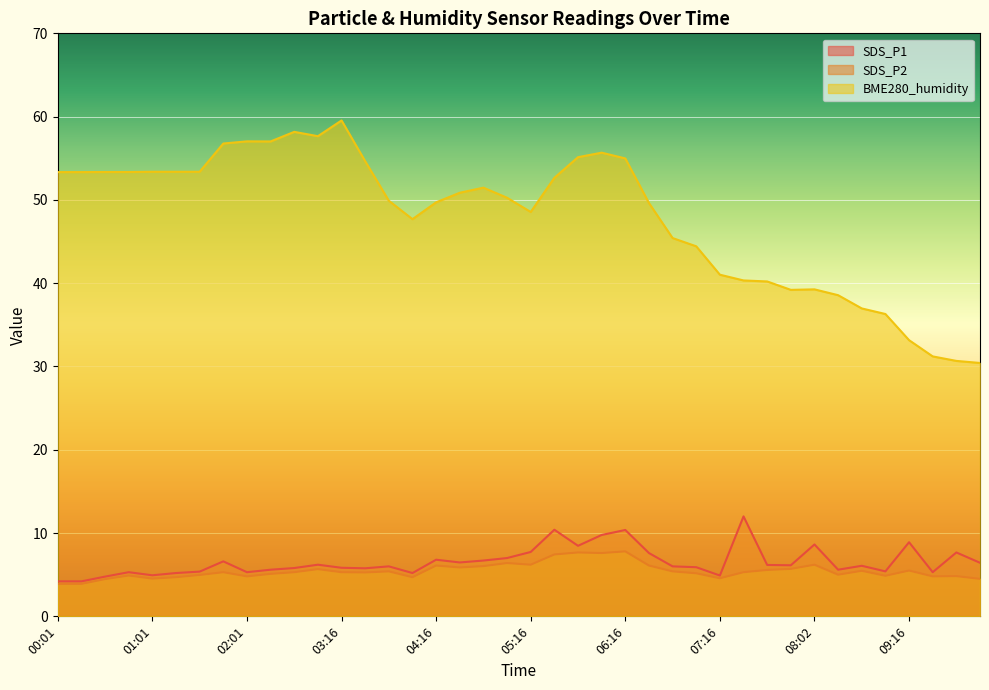

Which category has the highest value in the SDS_P1 series?

07:31